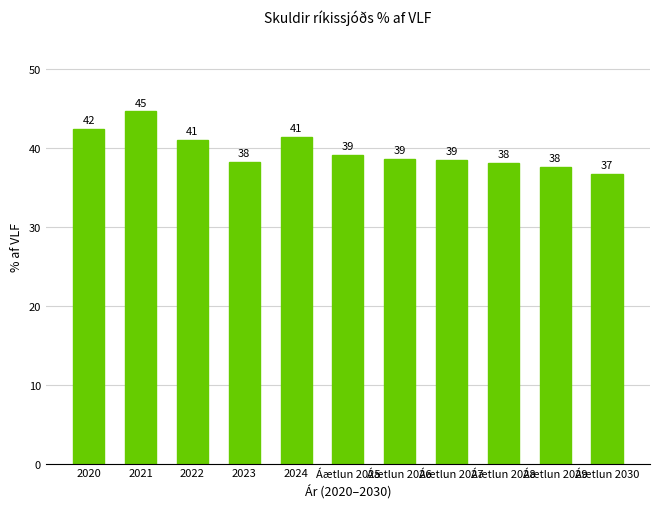

What is the value of the 5th bar from the left?

41.4